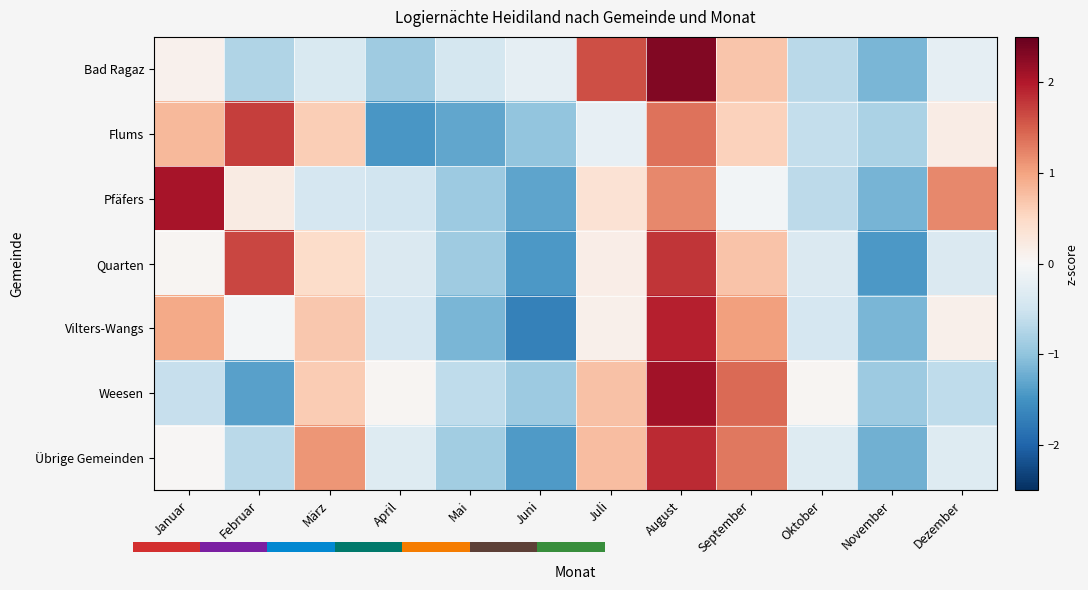

Is the value of Bad Ragaz at Juli greater than the value of Vilters-Wangs at November?

Yes